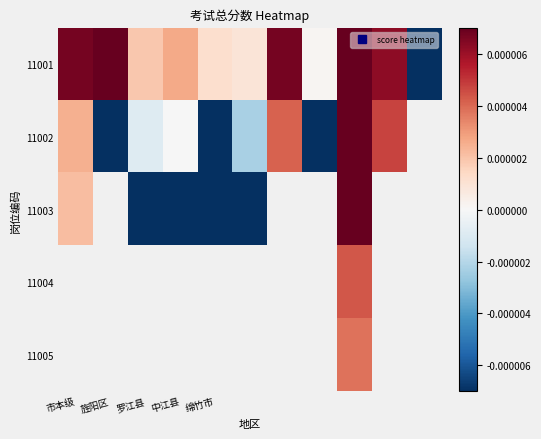

At which label is 11002 closest to 0?

中江县